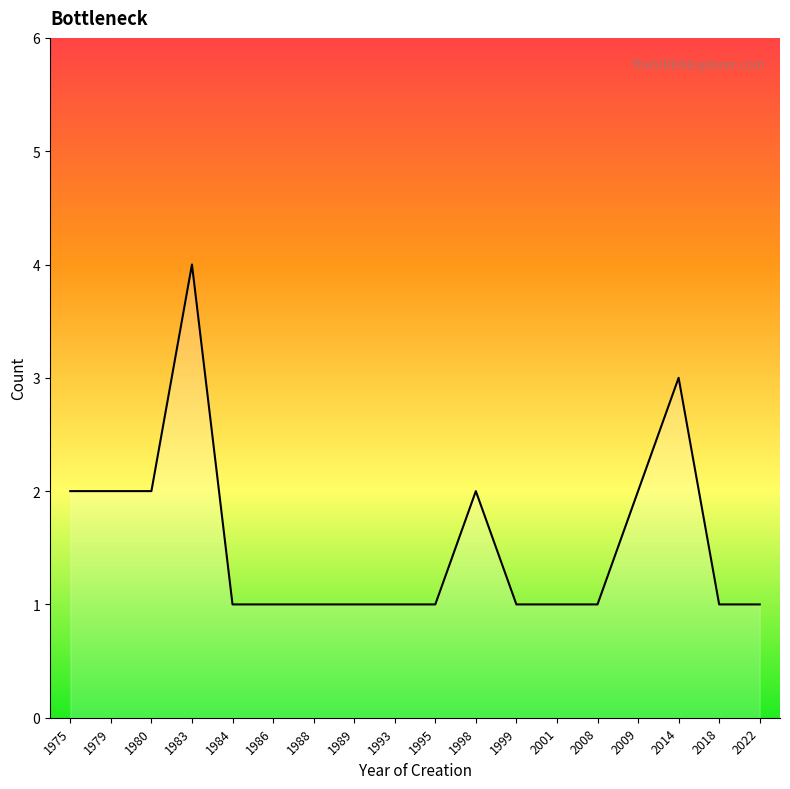

What is the difference between the maximum and minimum values?

3